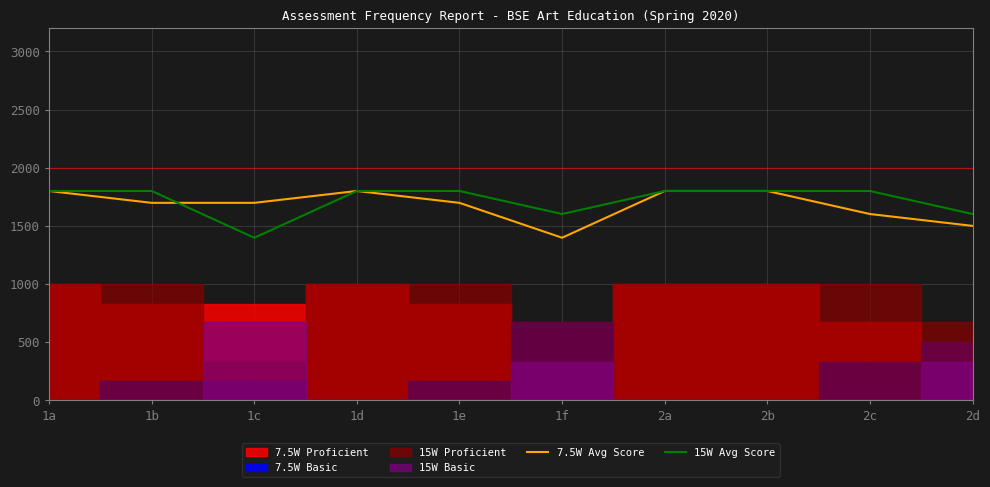

At 2b, list the series in order from smallest to largest.

7.5W Avg Score, 15W Avg Score